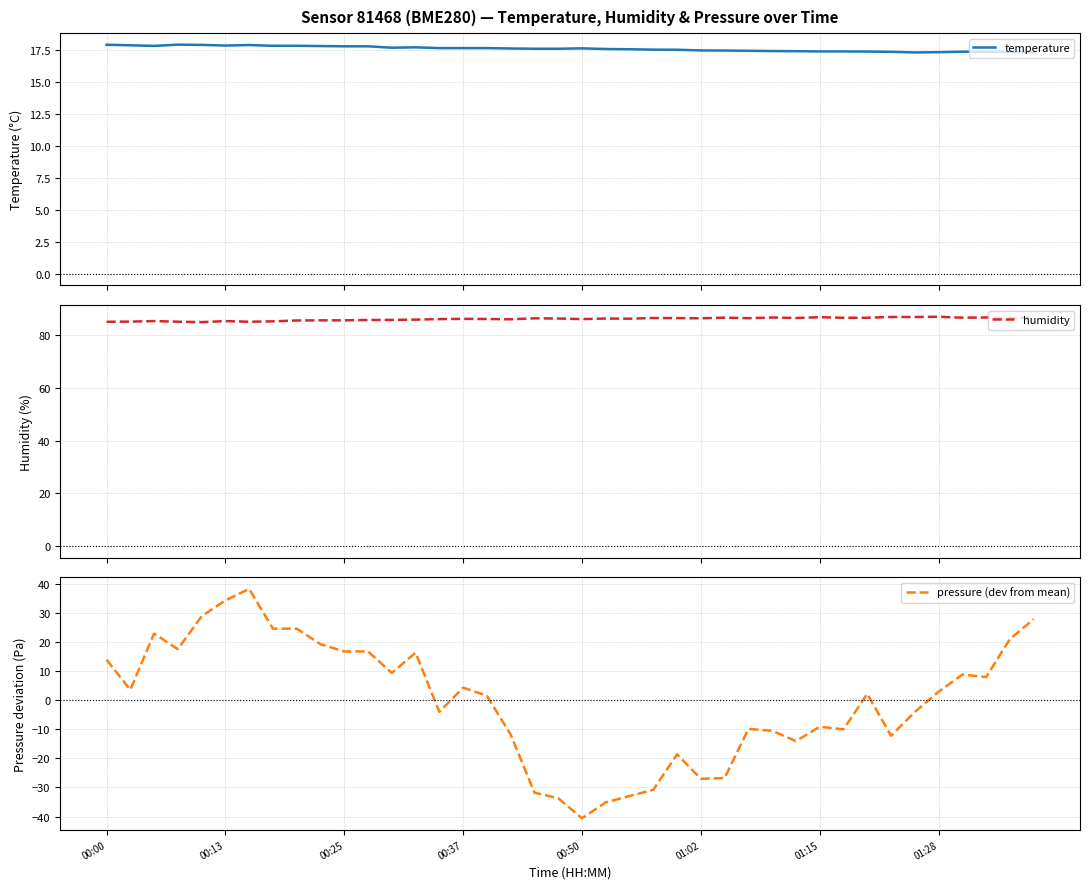

At which label does pressure (dev from mean) reach its minimum?

00:50